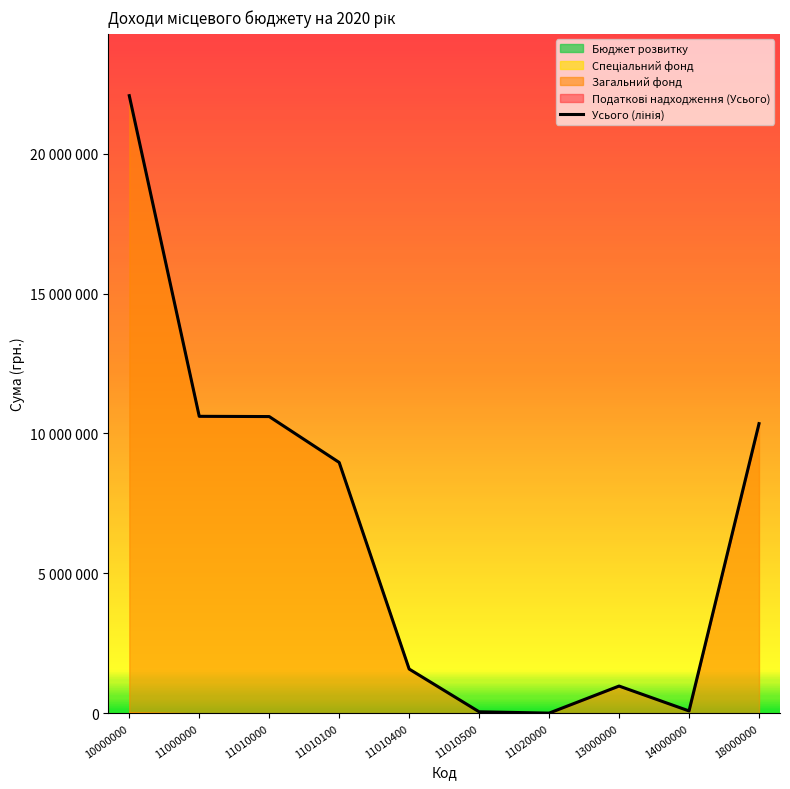

At which label does the data first exceed 8965248?

10000000